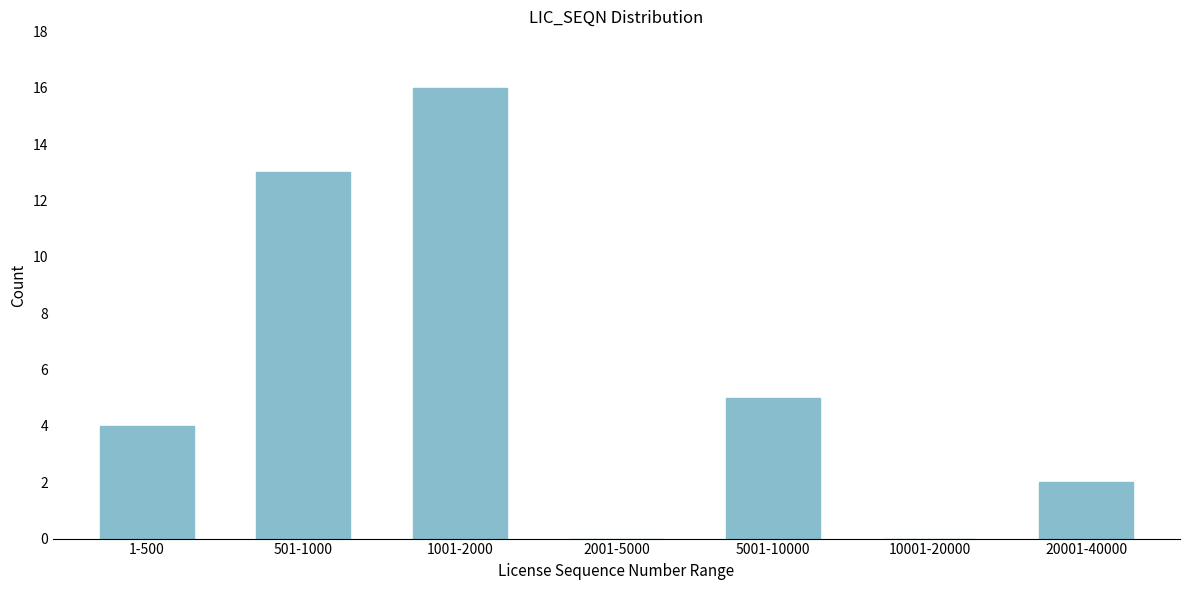

Reading left to right, list all the values displayed in this chart.

1-500=4	501-1000=13	1001-2000=16	2001-5000=0	5001-10000=5	10001-20000=0	20001-40000=2